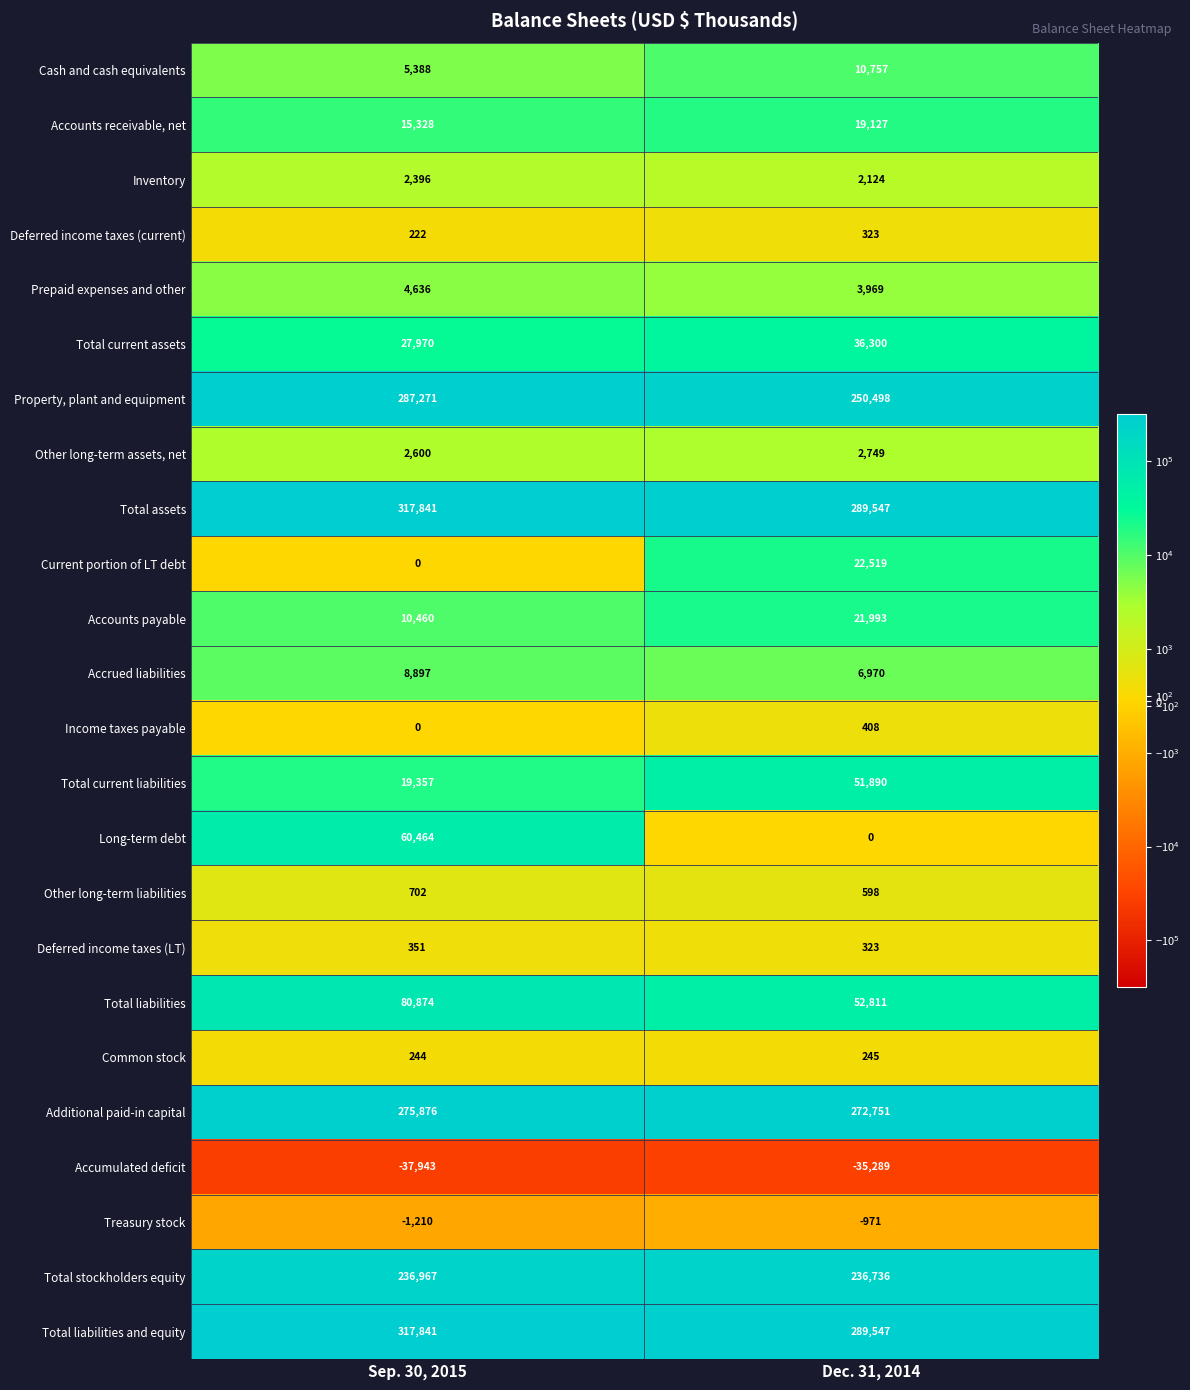

List the labels in order of Prepaid expenses and other value, largest first.

Sep. 30, 2015, Dec. 31, 2014